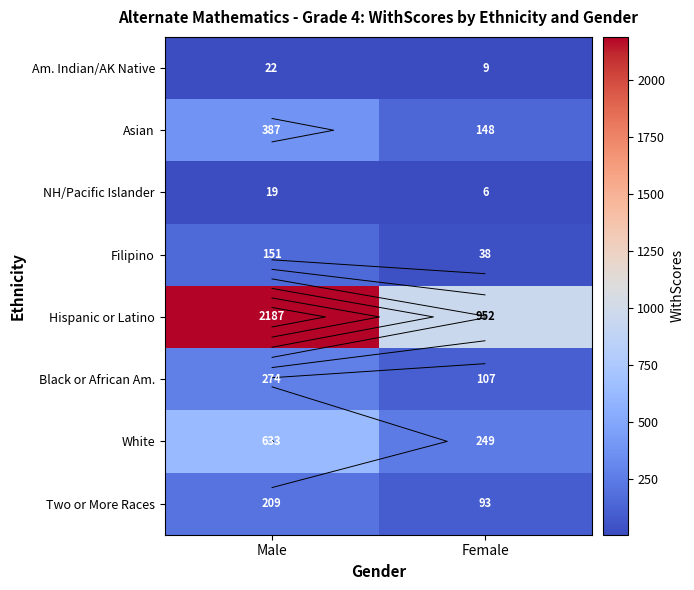

The Asian series shows 111 at Male. True or false?

False